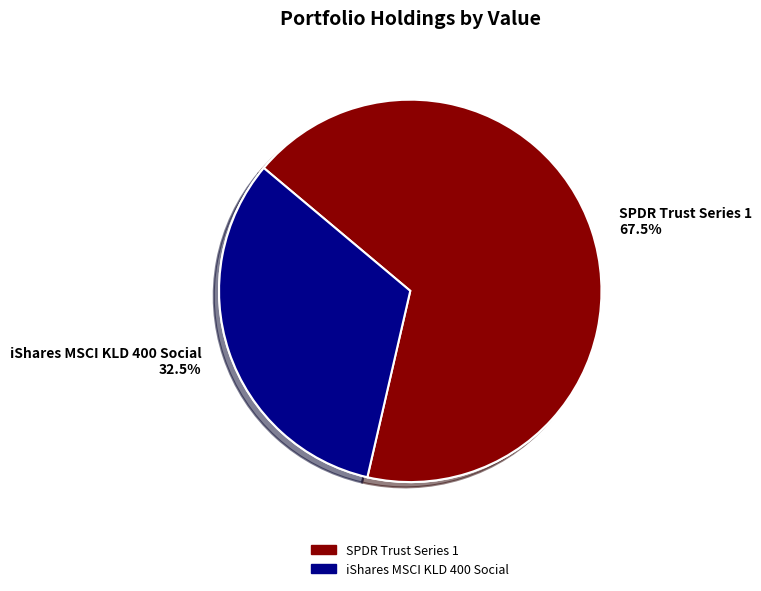

How many slices are in this pie chart?

2